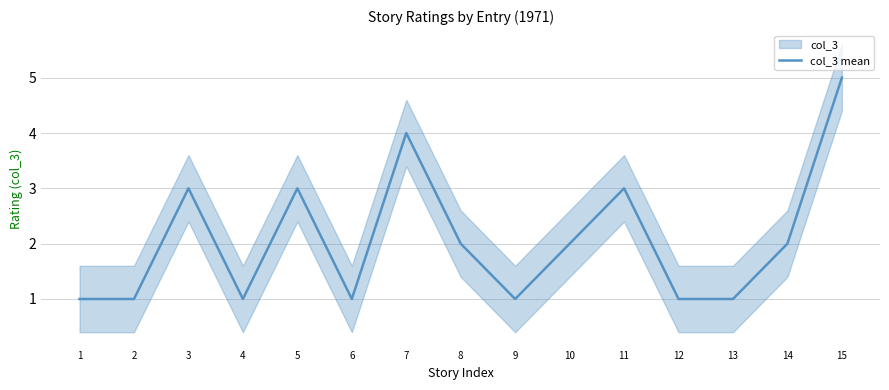

At which category does the chart reach its peak across all series?

15